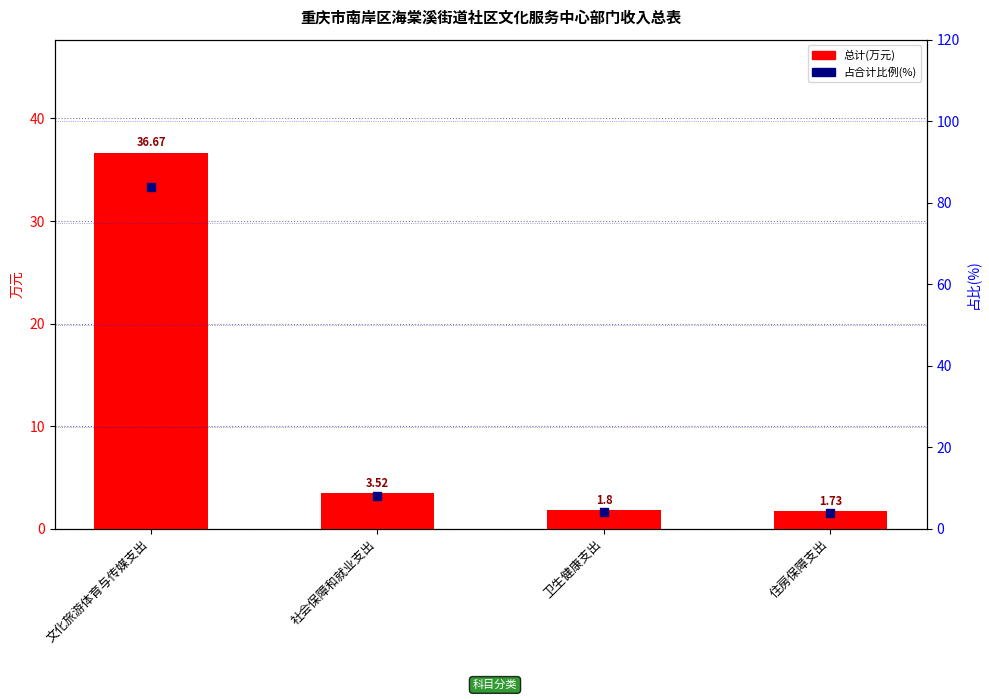

At which category is the sum across all series the highest?

文化旅游体育与传媒支出